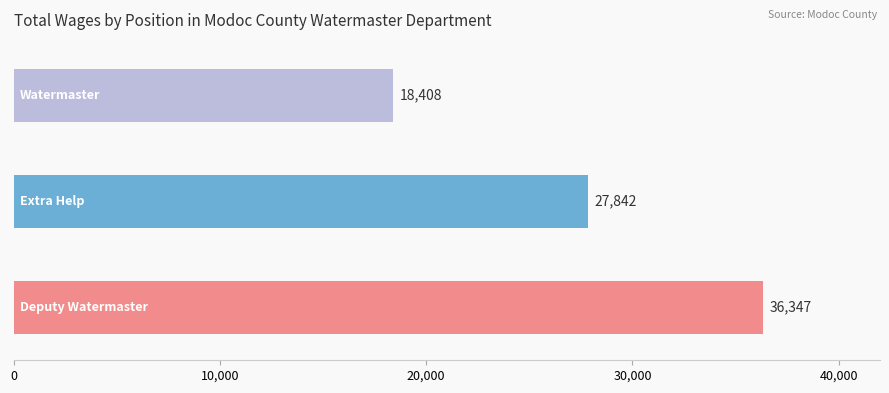

Does the chart contain any negative values?

No